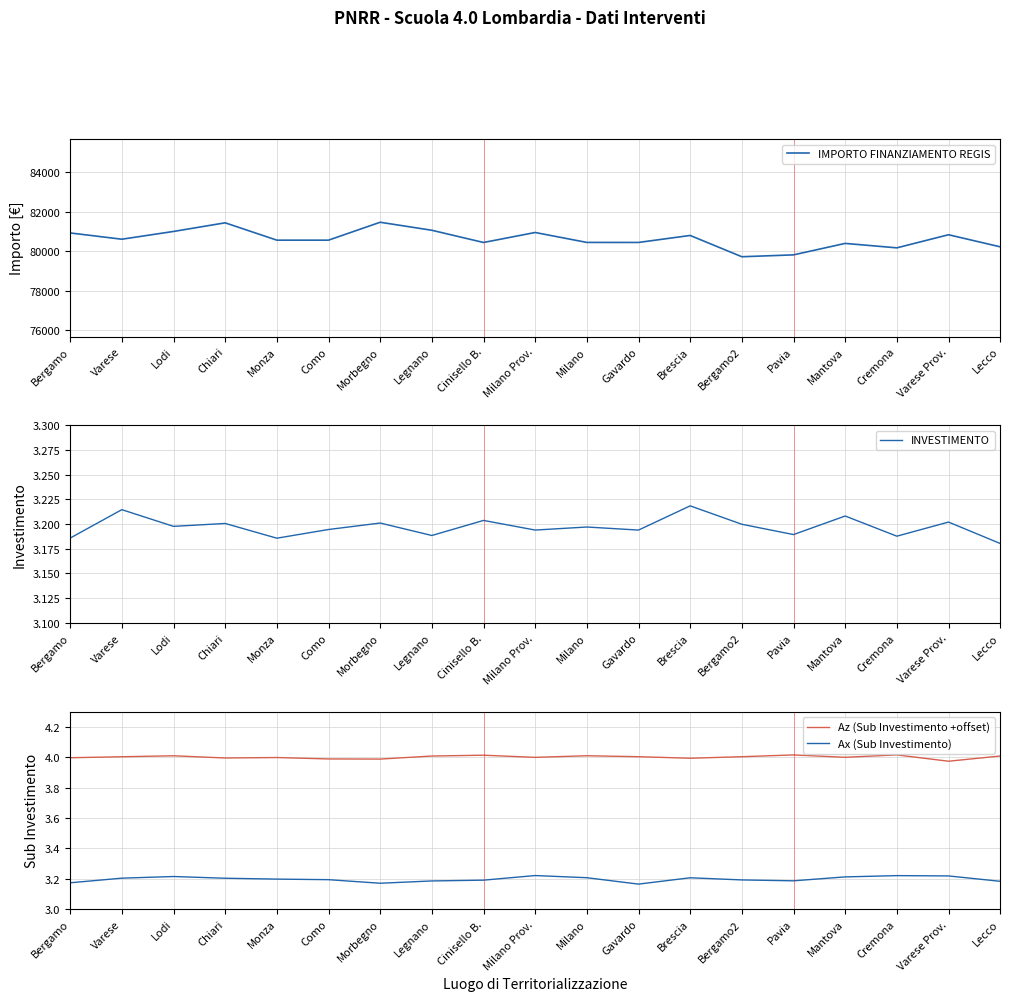

How many Ax (Sub Investimento) values are between 3 and 4?

19